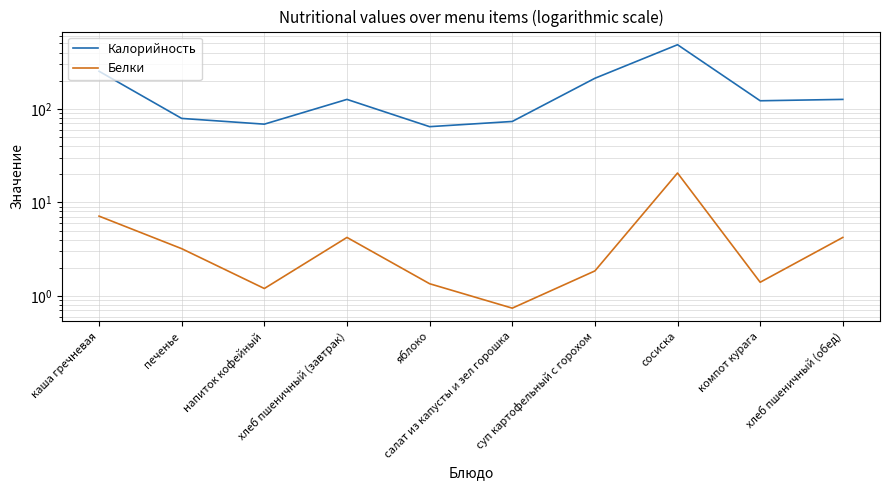

How many values in the Калорийность series are below 126?

5